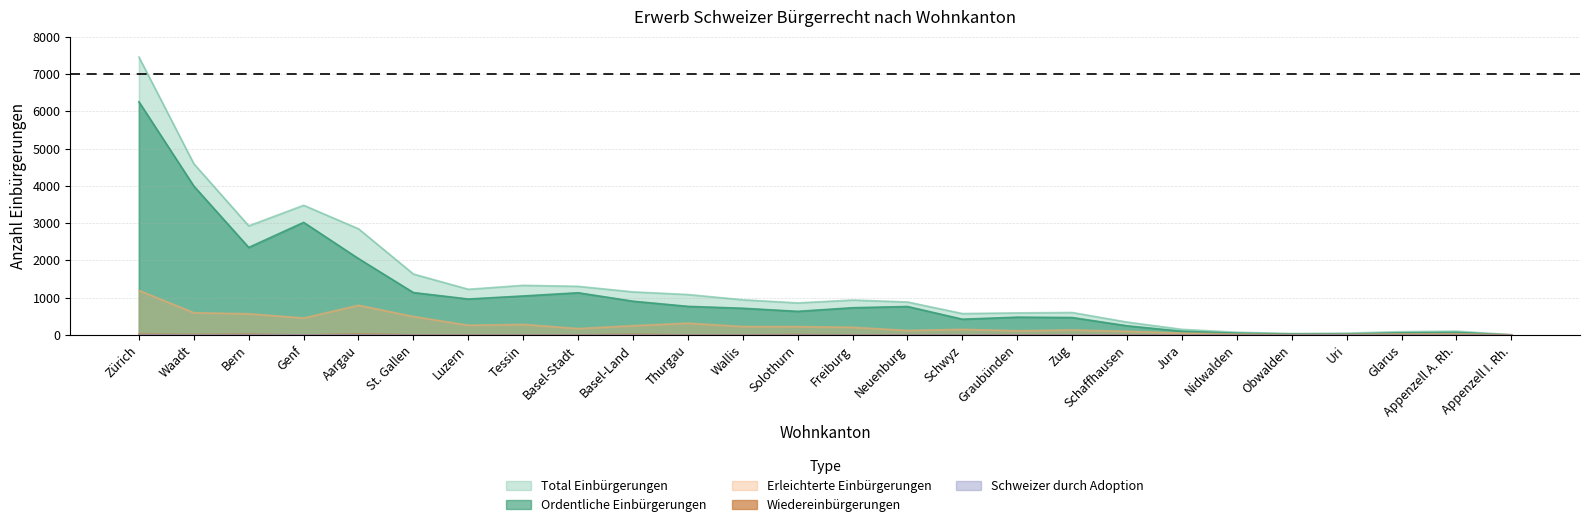

True or false: Ordentliche Einbürgerungen and Total Einbürgerungen cross at least once.

False